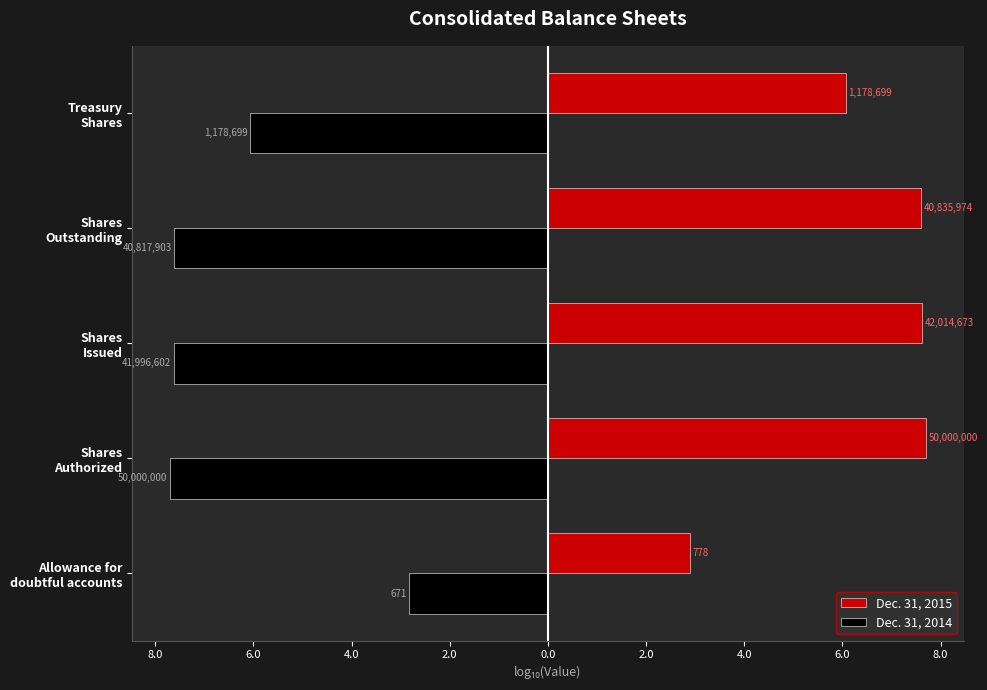

What are all the series names shown in the legend?

Dec. 31, 2015, Dec. 31, 2014